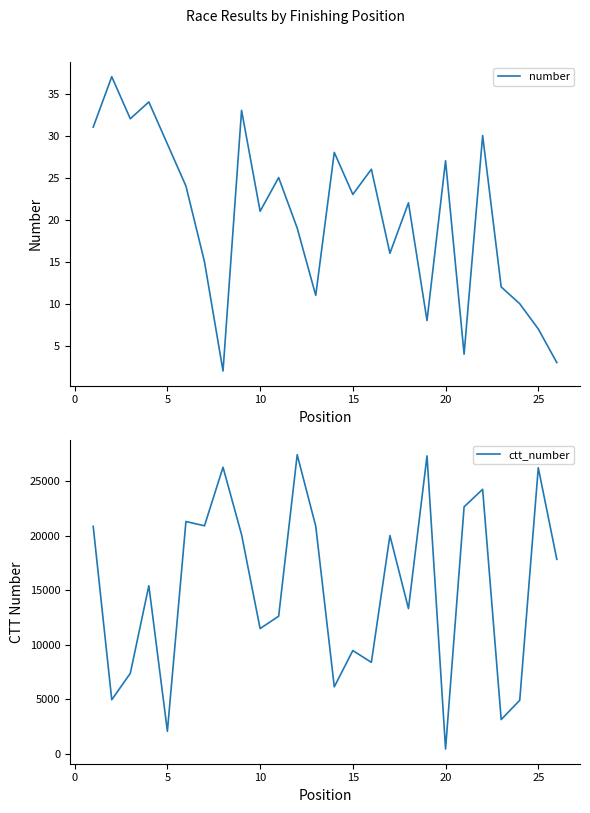

True or false: number has a value of 6 at 10.

False